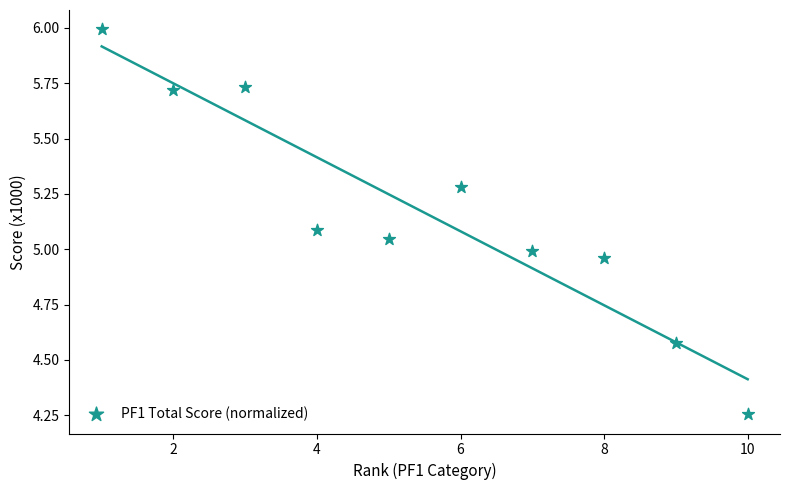

What is the average X value?

5.5